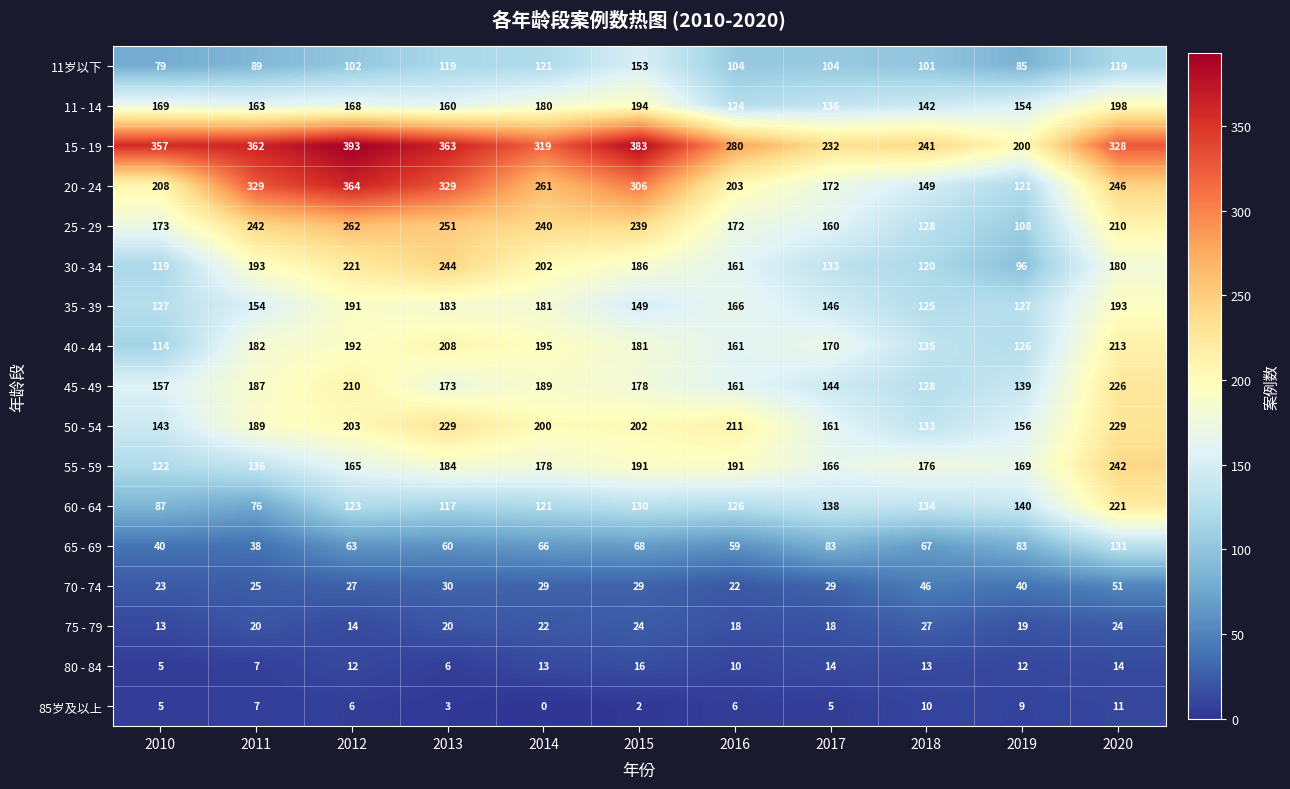

At 2019, list the series in order from largest to smallest.

15 - 19, 55 - 59, 50 - 54, 11 - 14, 60 - 64, 45 - 49, 35 - 39, 40 - 44, 20 - 24, 25 - 29, 30 - 34, 11岁以下, 65 - 69, 70 - 74, 75 - 79, 80 - 84, 85岁及以上